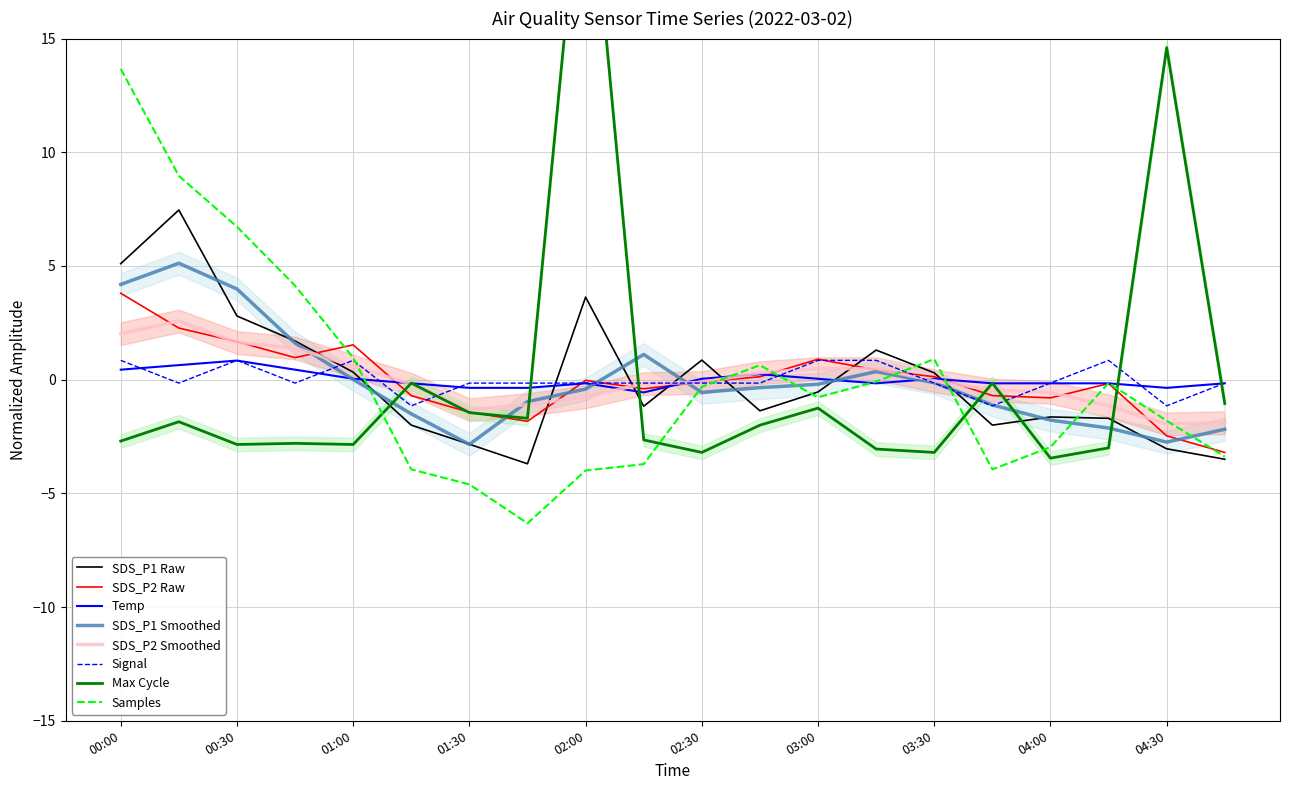

The Temp series shows -0.7 at 02:15. True or false?

False